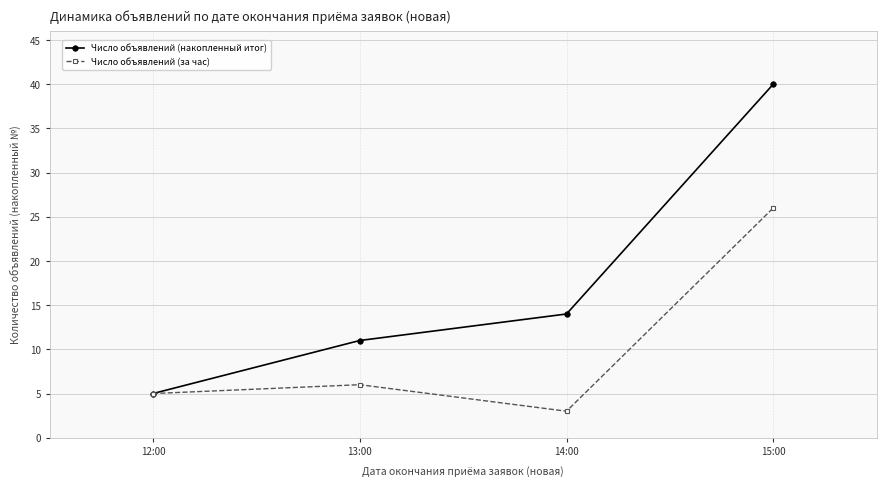

The value of Число объявлений (накопленный итог) at 15:00 is 40. True or false?

True